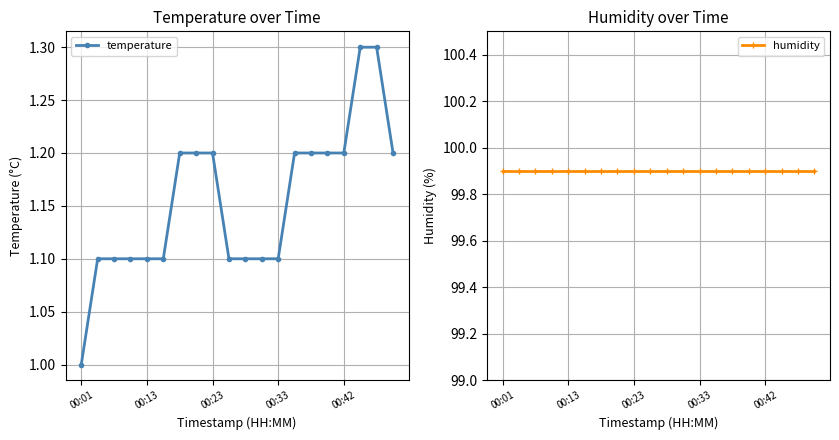

Between 9 and 14, which is larger?

14